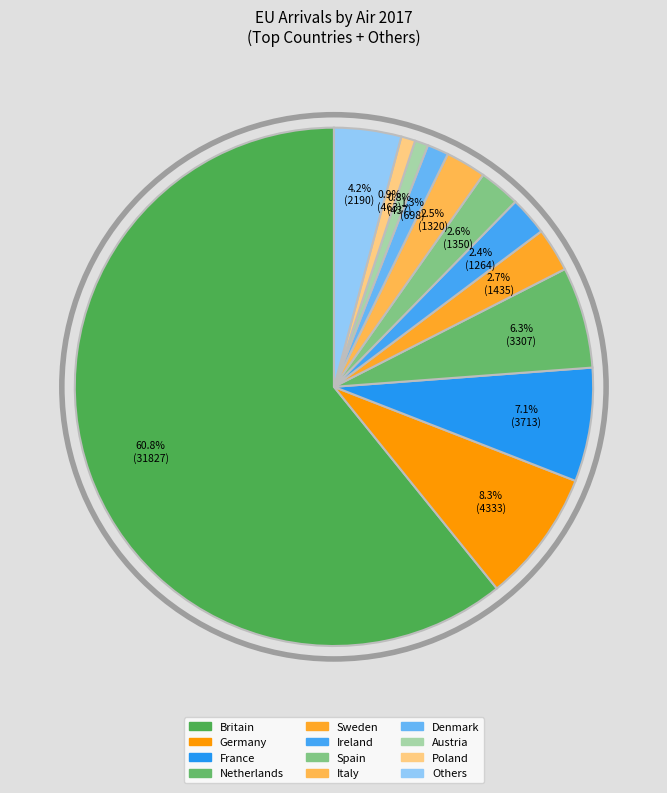

How many segments does this pie chart have?

12